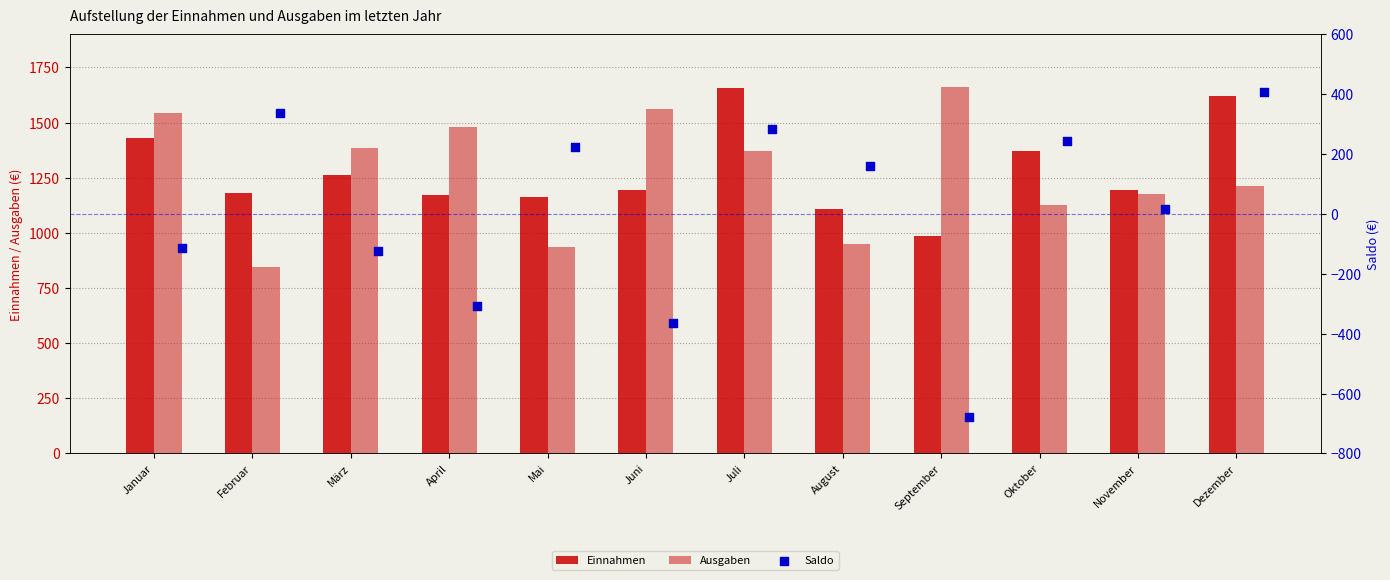

What are all the series names shown in the legend?

Einnahmen, Ausgaben, Saldo